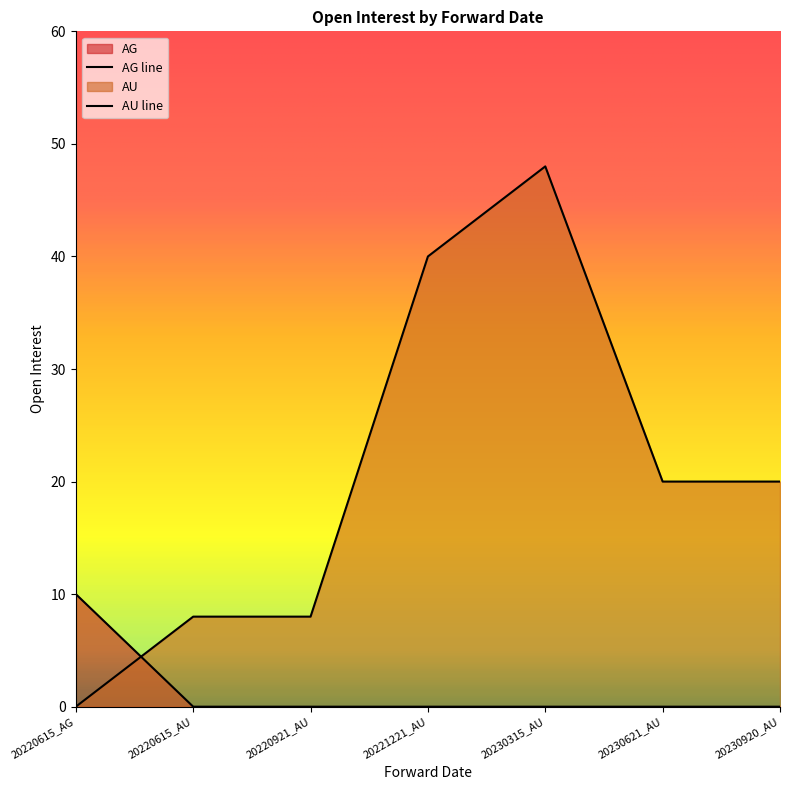

At which category is the sum across all series the highest?

20230315_AU